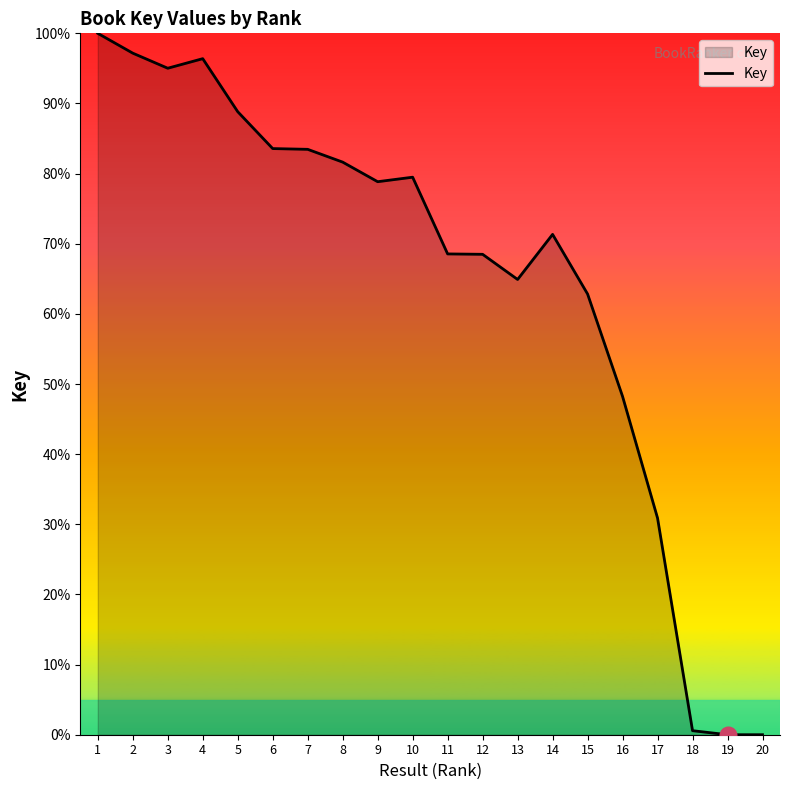

Between 15 and 14, which is larger?

14